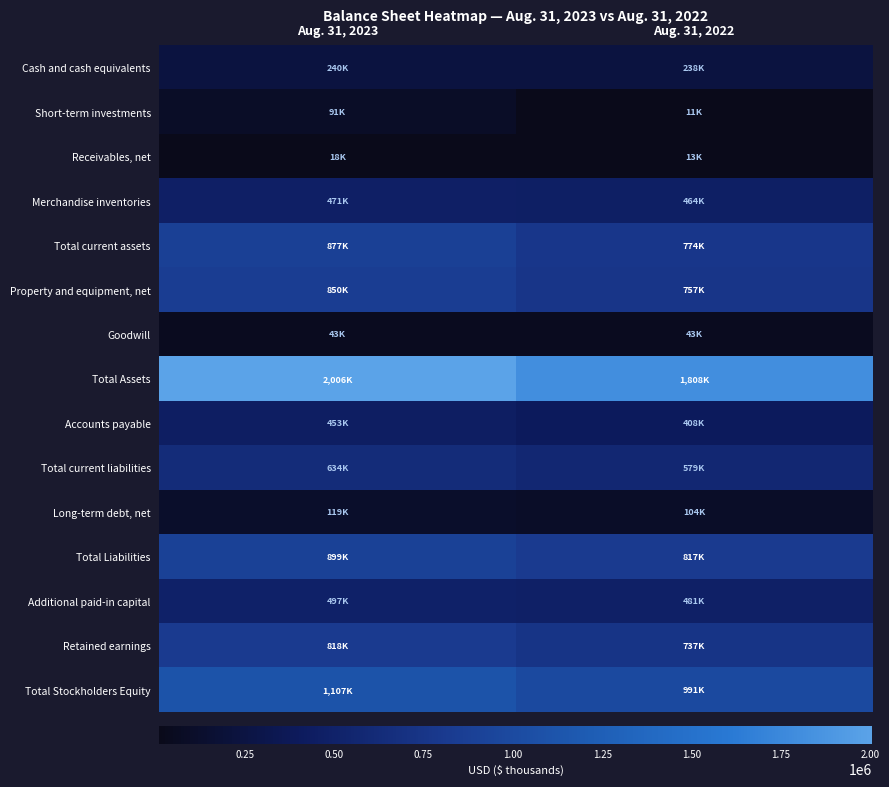

What is the total value across all series at Aug. 31, 2023?

9124323